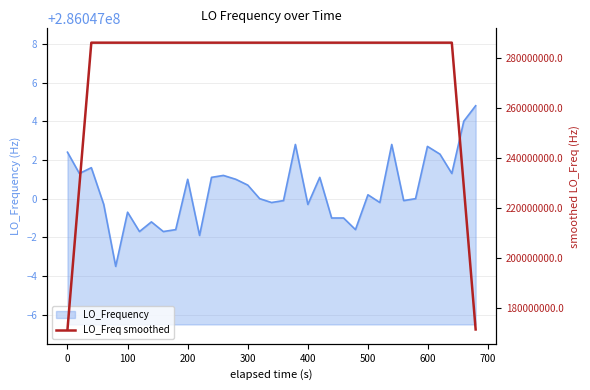

Does the chart have visible grid lines?

Yes